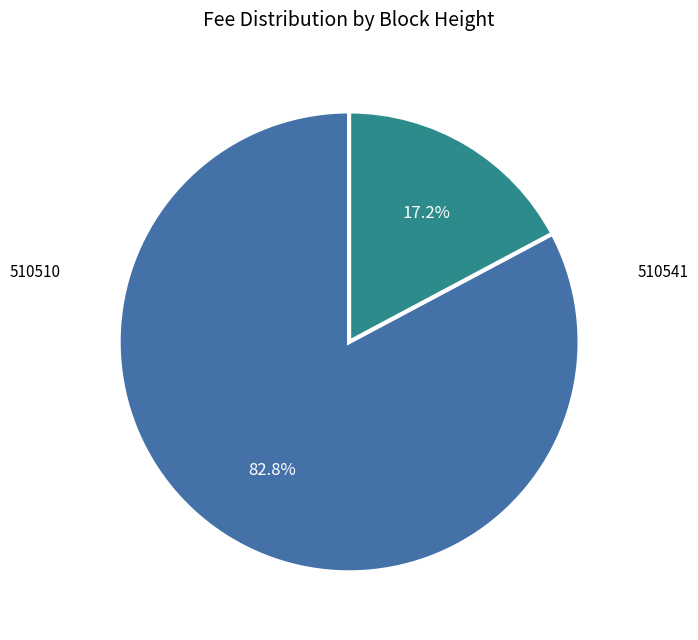

Is there any slice that represents more than half of the pie?

Yes